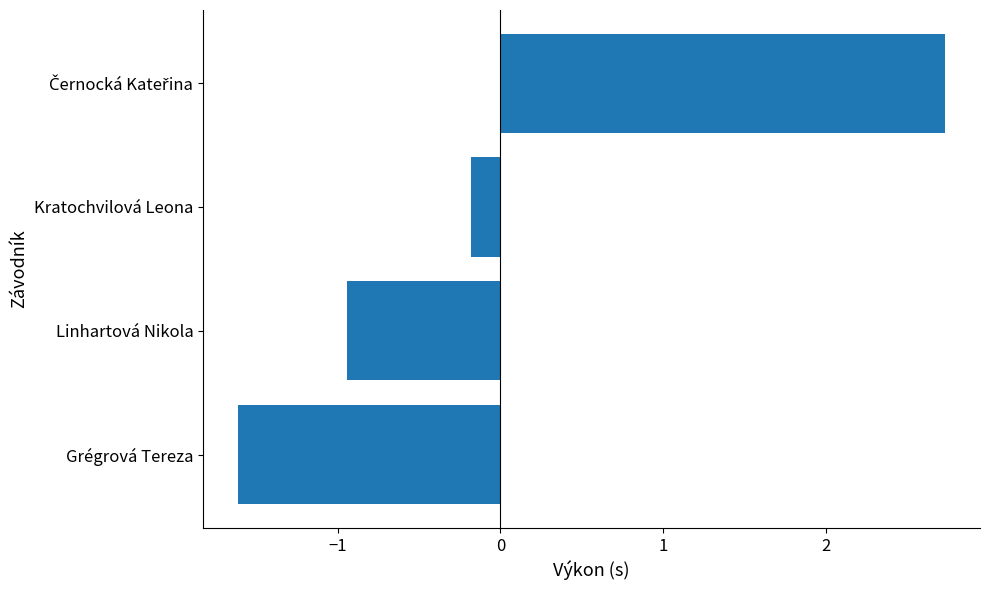

Reading bottom to top, transcribe all the data shown in this chart.

-1.6	-0.9	-0.2	2.7